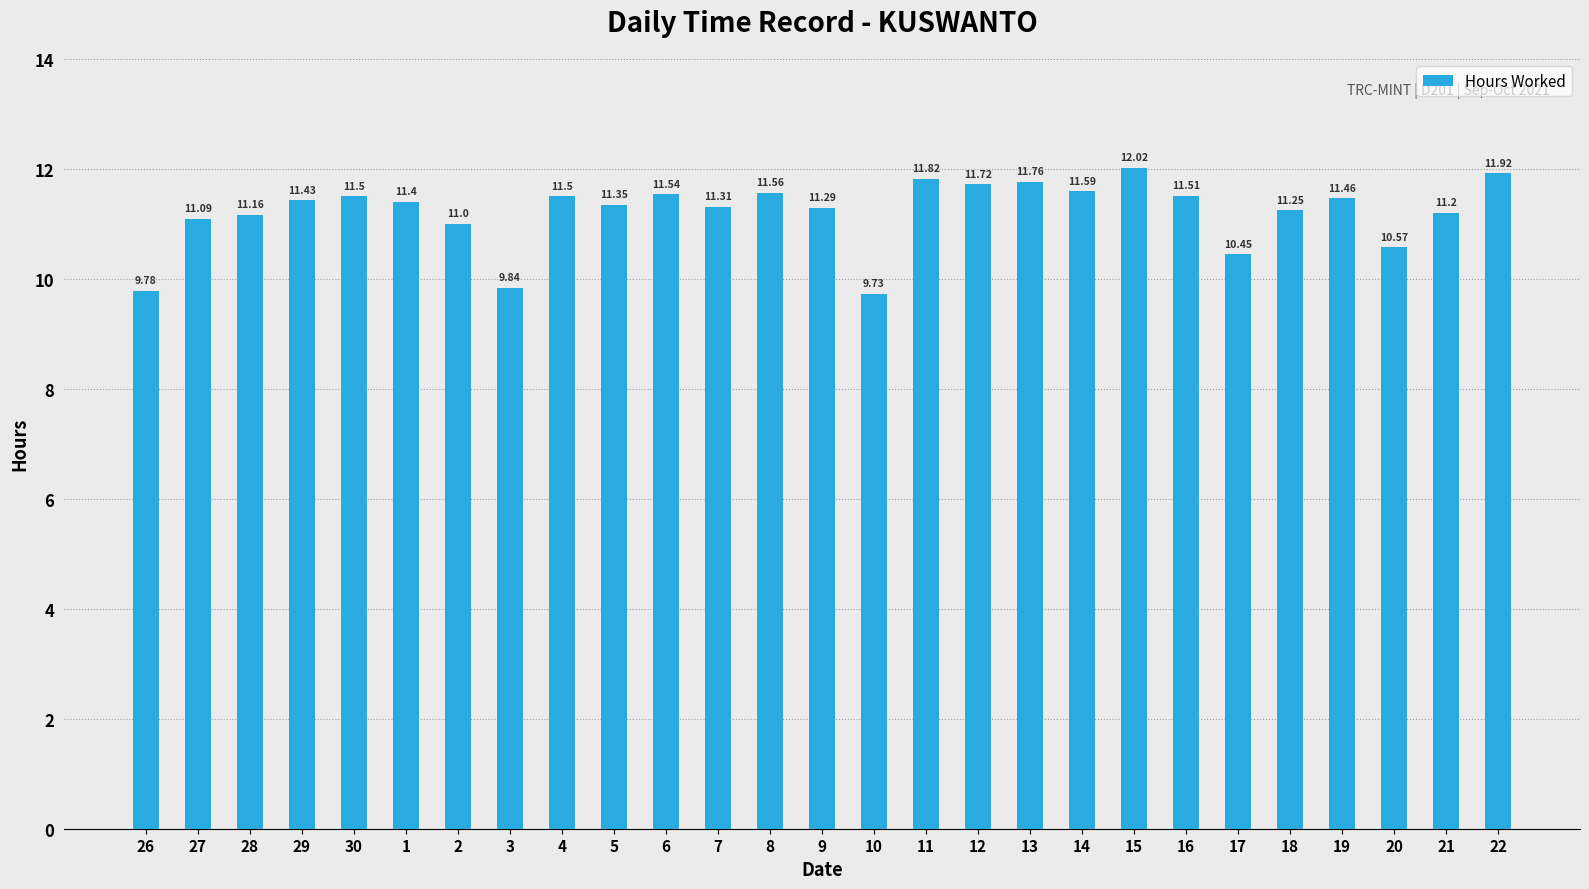

What is the change in value from 2 to 22?

+0.9